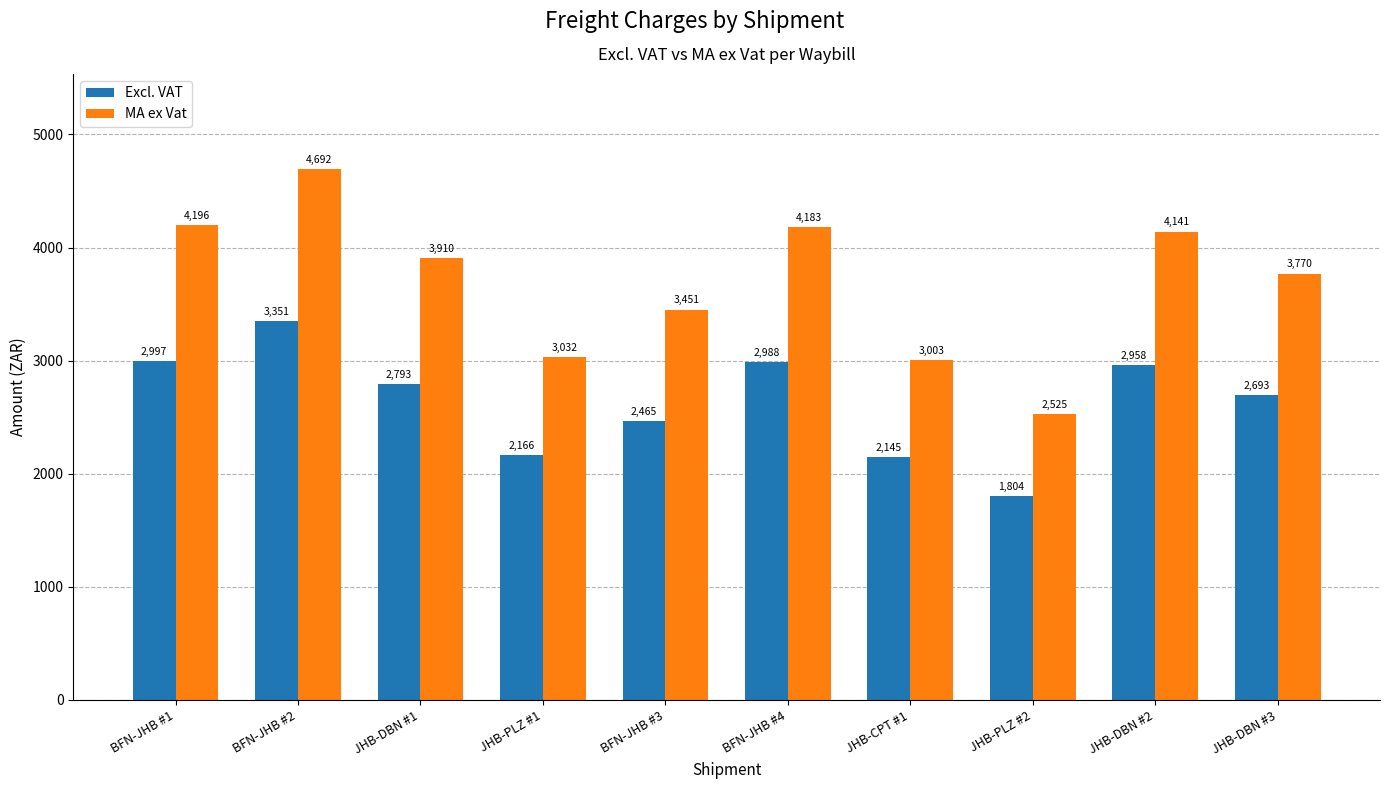

Rank the series at JHB-PLZ #2 from highest to lowest value.

MA ex Vat, Excl. VAT